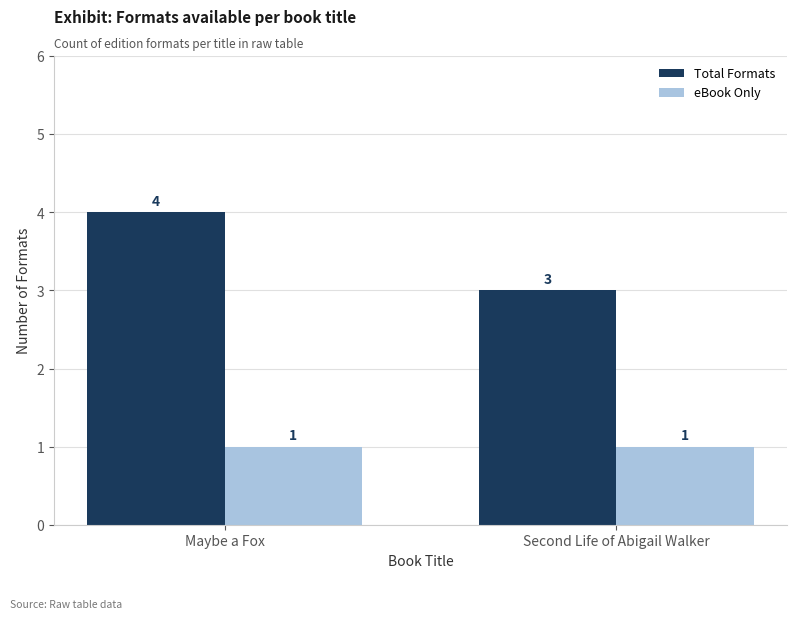

The value of eBook Only at Maybe a Fox is 1. True or false?

True